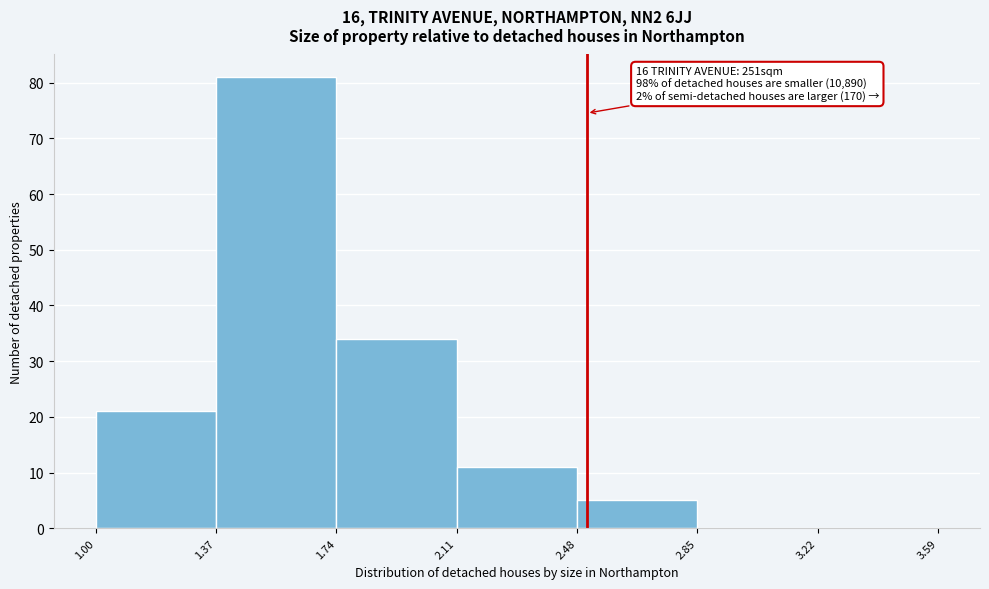

Over which range of the x-axis is the bar tallest?

1.37 to 1.74